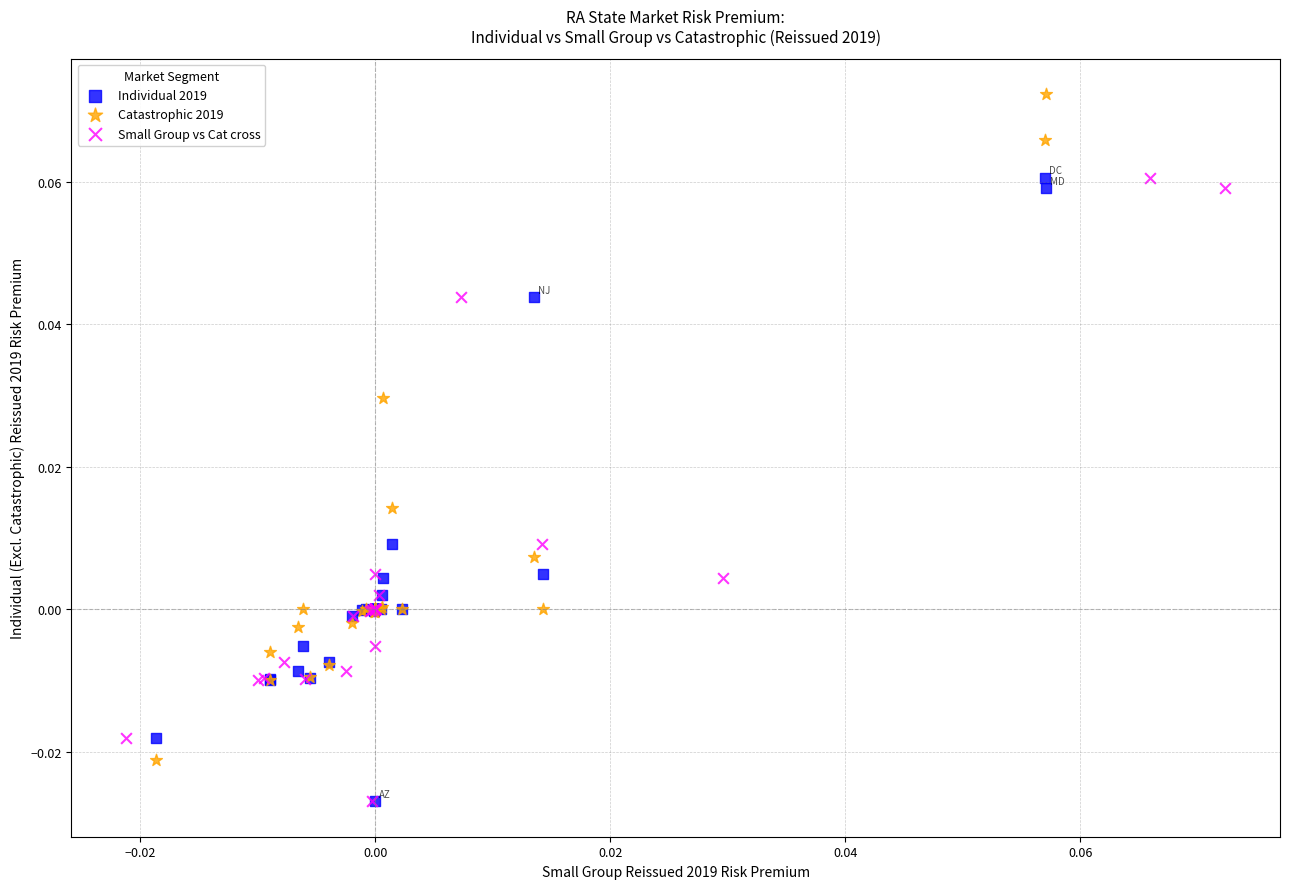

Which series has the largest Y range (max minus min)?

Catastrophic 2019